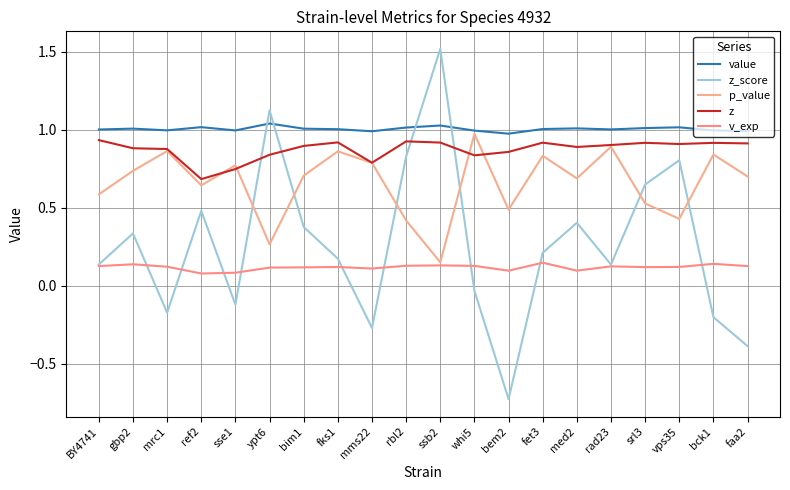

At which category does the chart reach its peak across all series?

ssb2